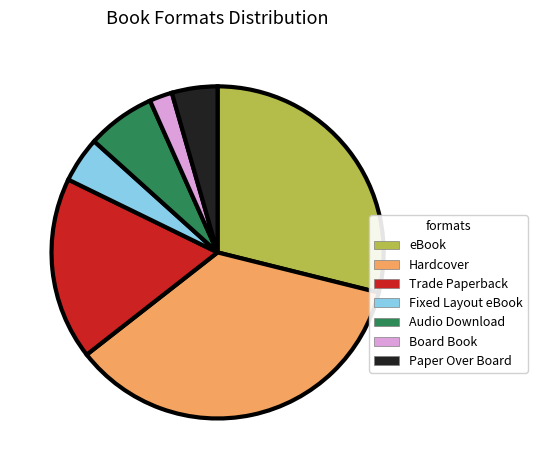

What is the smallest slice in the pie chart?

Board Book